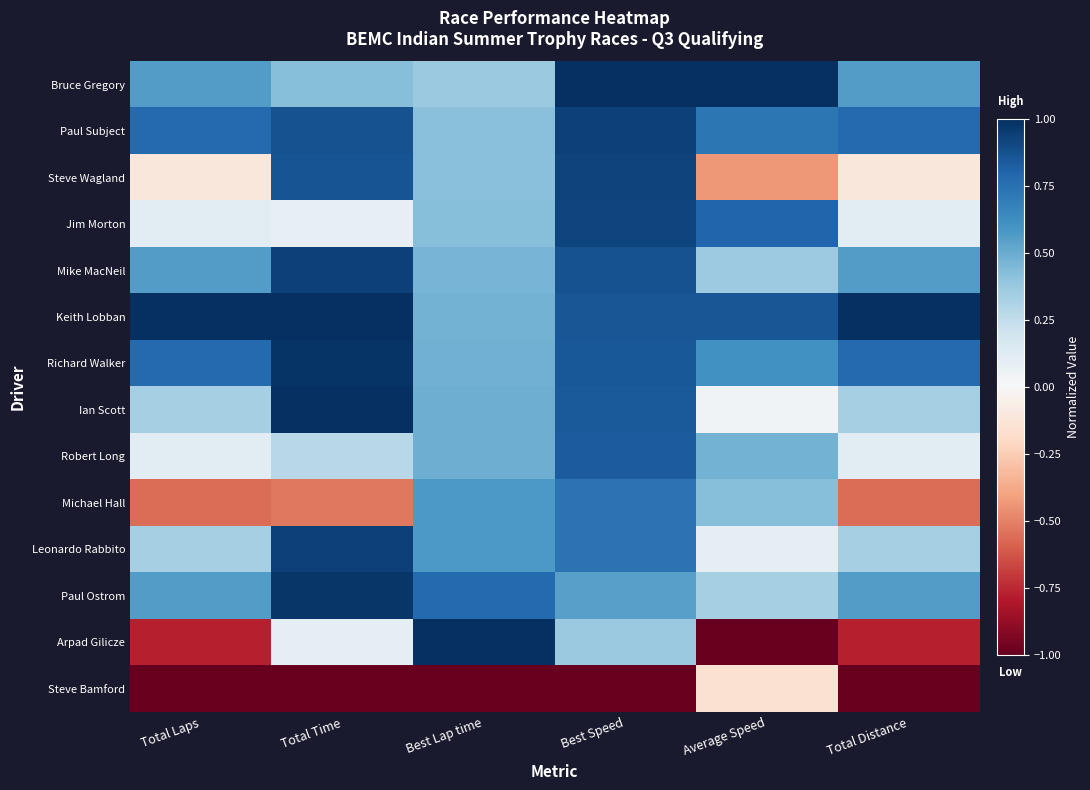

List the series in order of their peak value, highest first.

Bruce Gregory, Keith Lobban, Arpad Gilicze, Ian Scott, Richard Walker, Paul Ostrom, Mike MacNeil, Paul Subject, Leonardo Rabbito, Steve Wagland, Jim Morton, Robert Long, Michael Hall, Steve Bamford